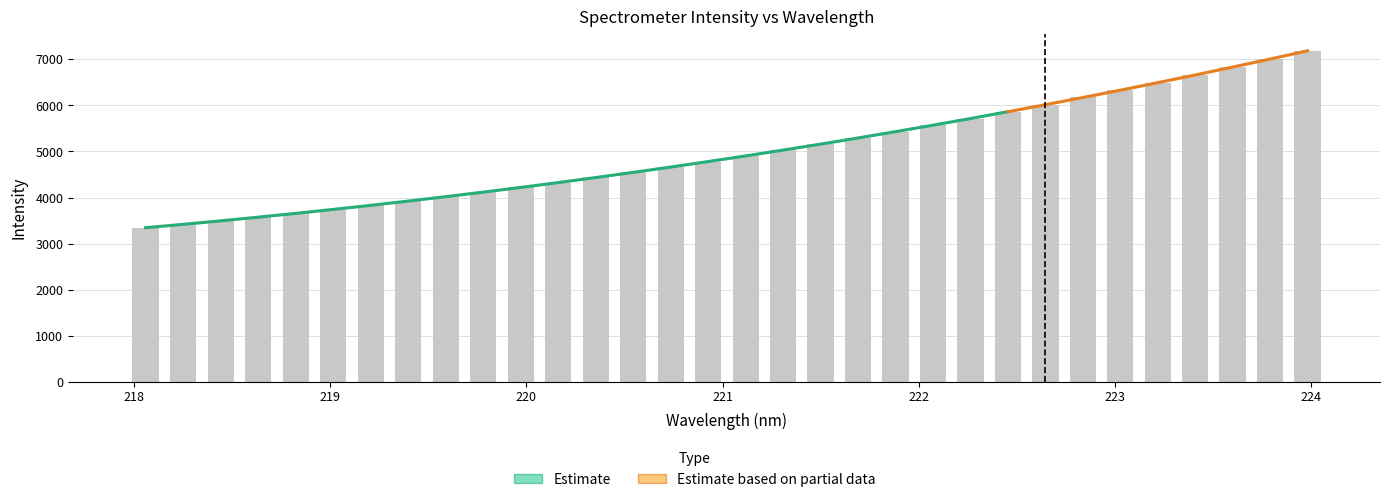

What is the value of the 24th bar from the left?

5865.1